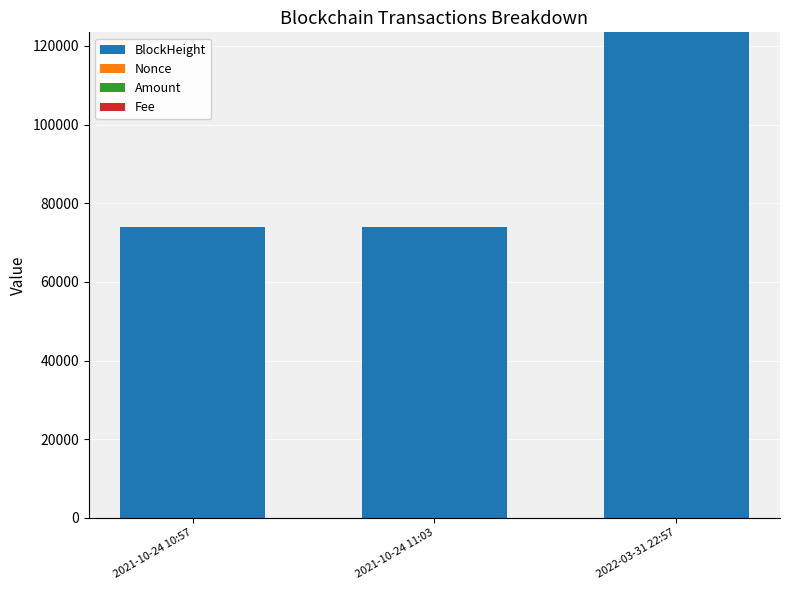

Does the chart contain stacked bars?

Yes